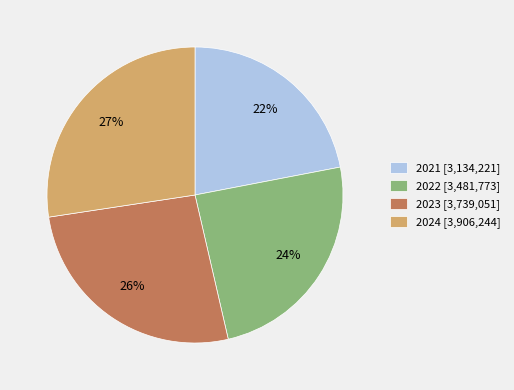

How many slices are in this pie chart?

4